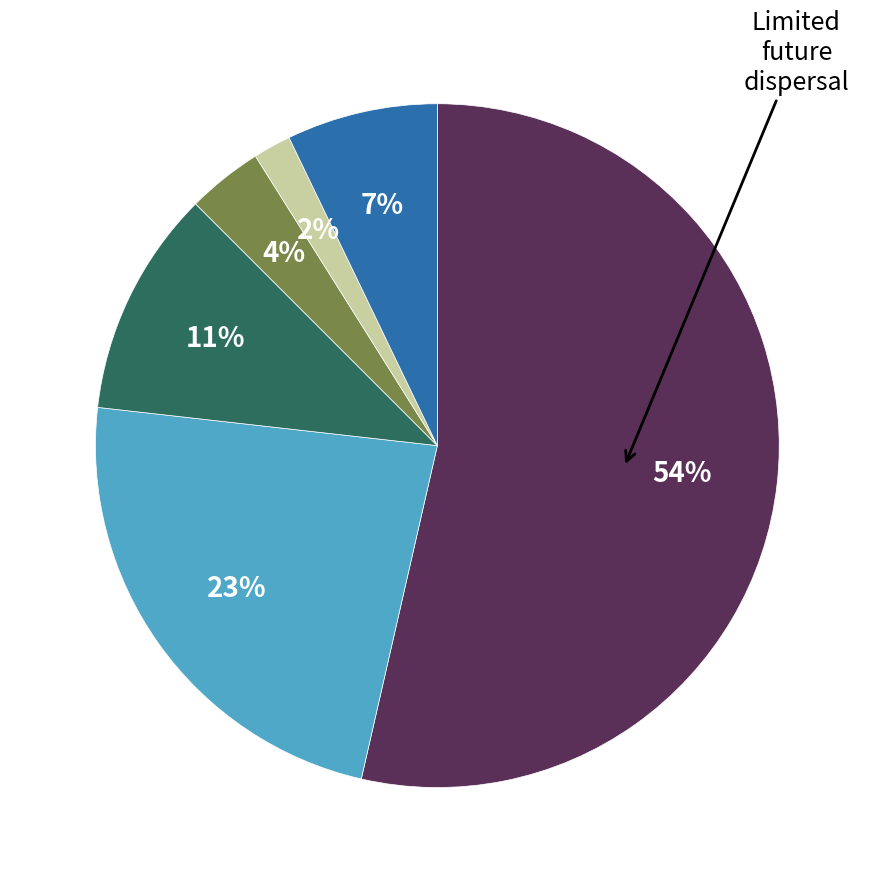

Is there a majority slice in this chart?

Yes